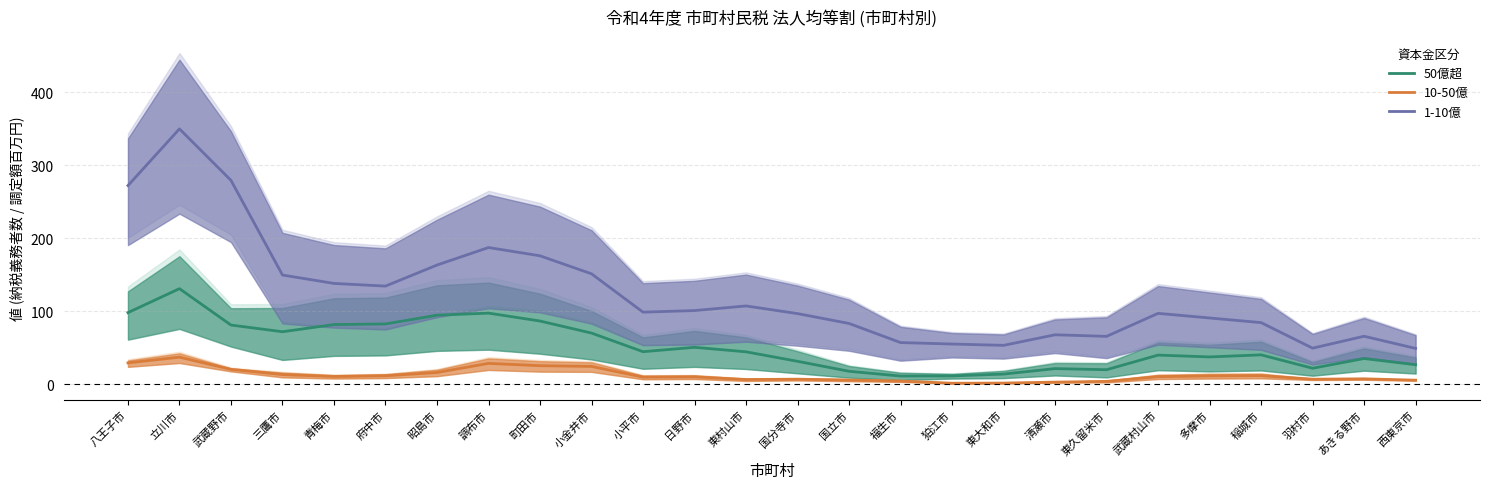

Where does the 50億超 series first go above 44?

八王子市